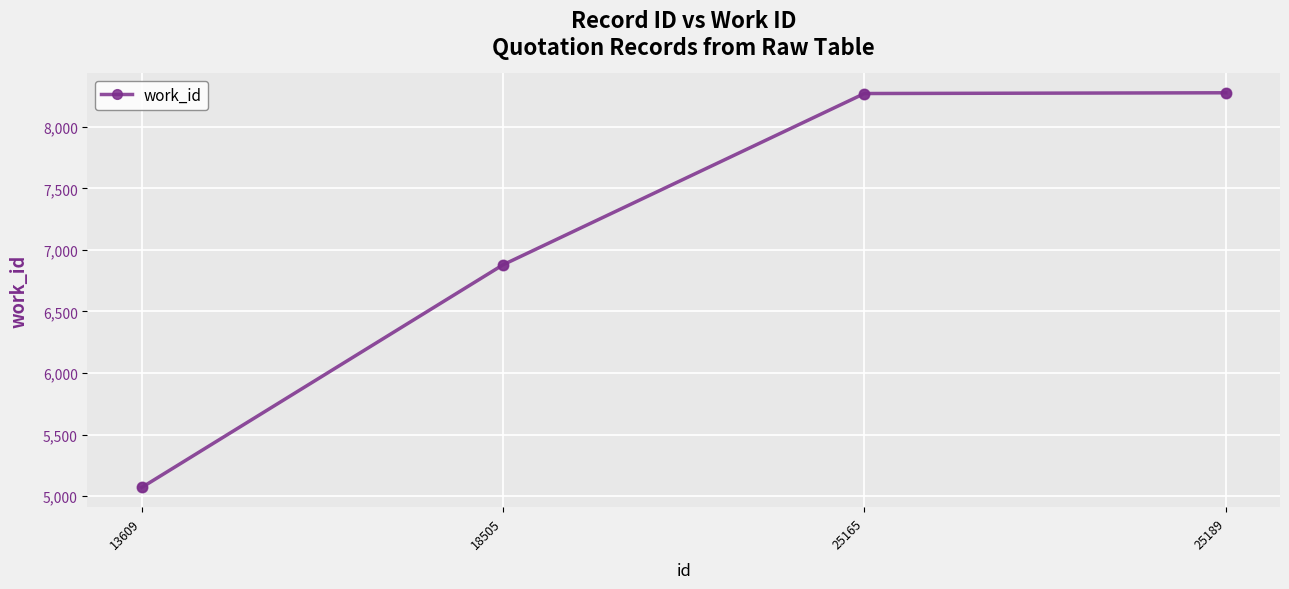

What is the ratio of the value at 18505 to the value at 25165?

0.8